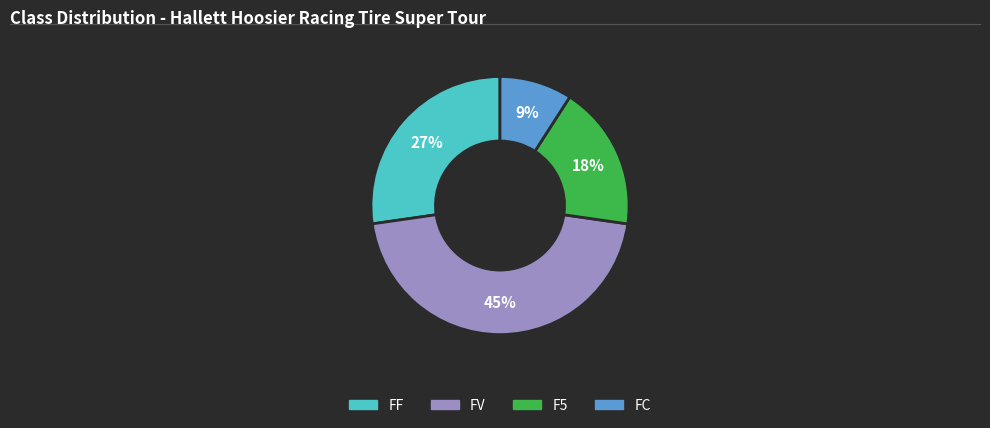

Rank the categories by value from lowest to highest.

FC, F5, FF, FV